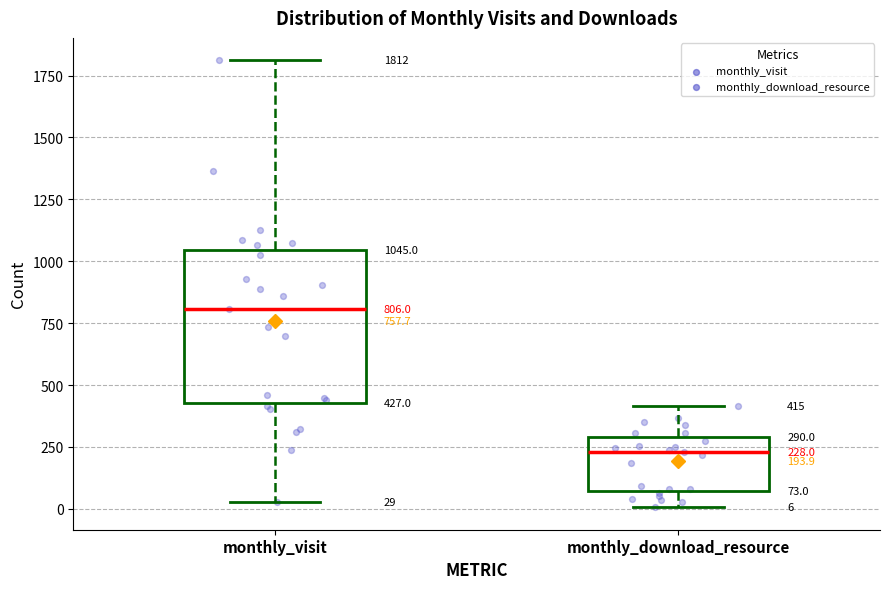

Which box's median line is the lowest?

monthly_download_resource